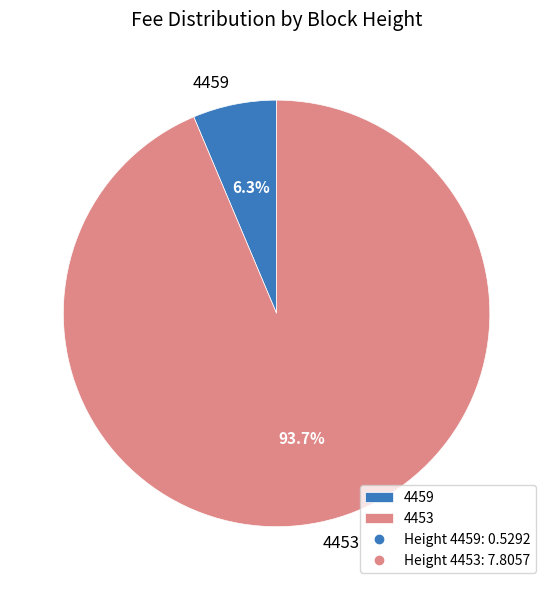

To the nearest percent, what is the combined percentage of 4459 and 4453?

100%